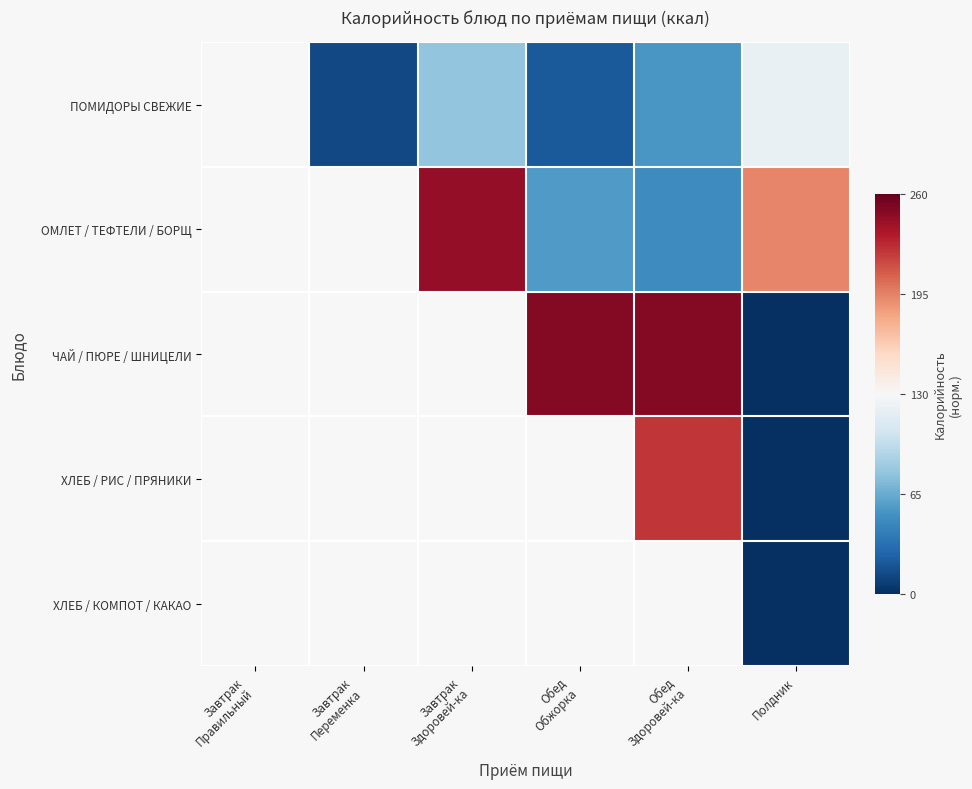

Which series has the largest total across all categories?

ОМЛЕТ / ТЕФТЕЛИ / БОРЩ